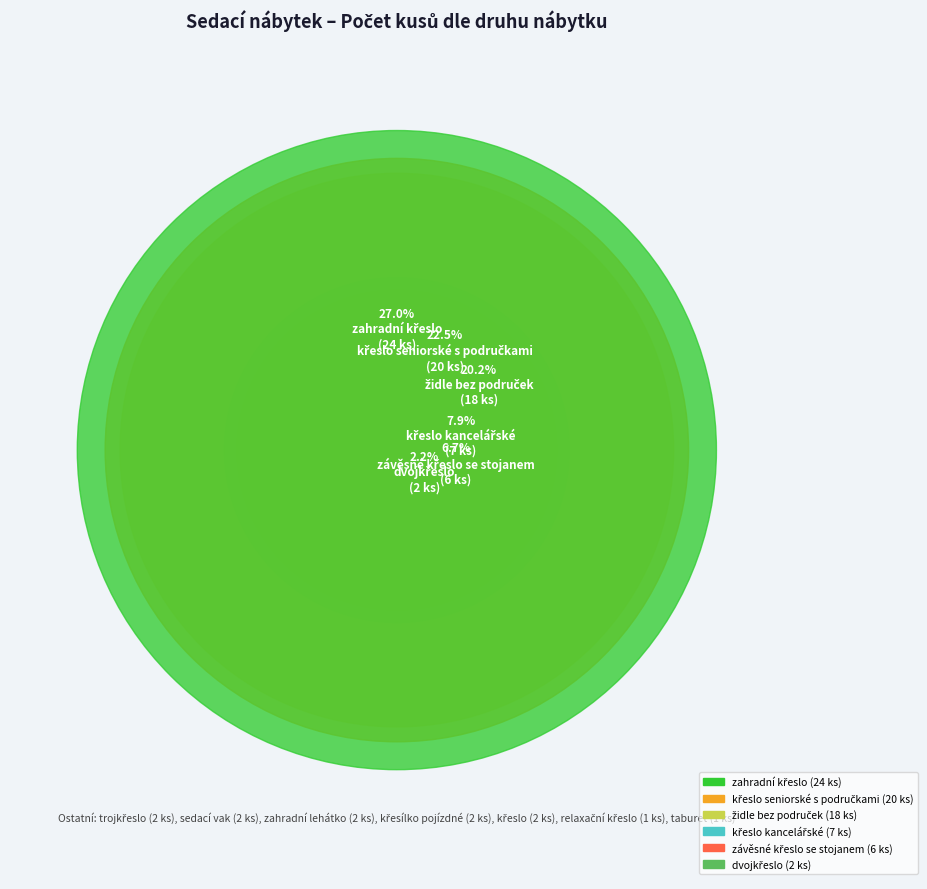

Is it true that křeslo seniorské s područkami is 22% of the pie?

True